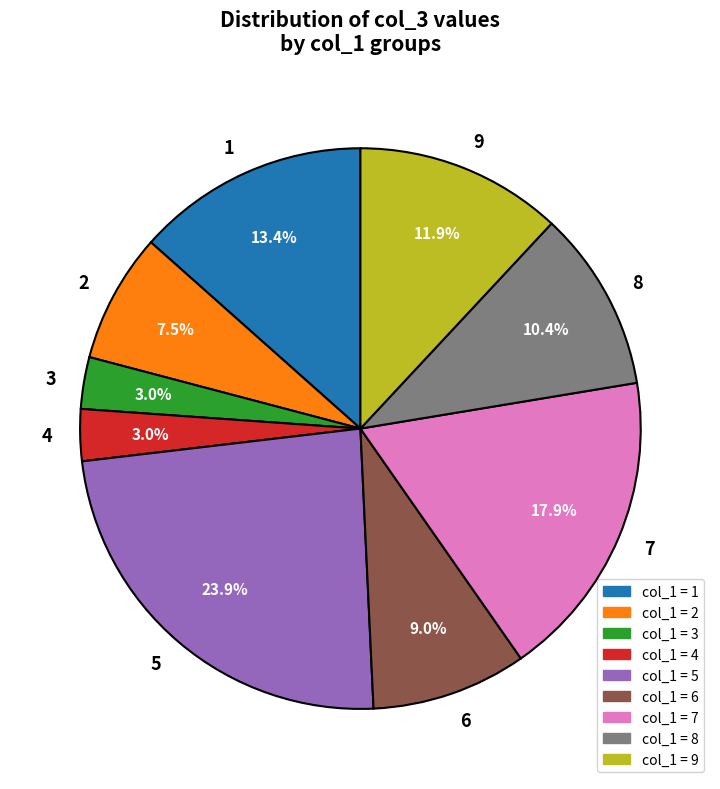

What is the ratio of the value at 3 to the value at 4?

1.0